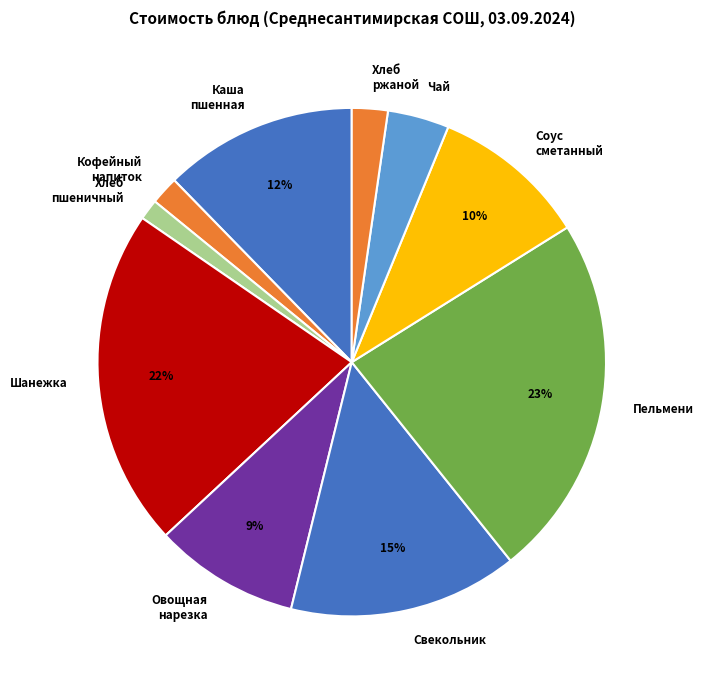

Does Хлеб пшеничный represent more than half of the total?

No